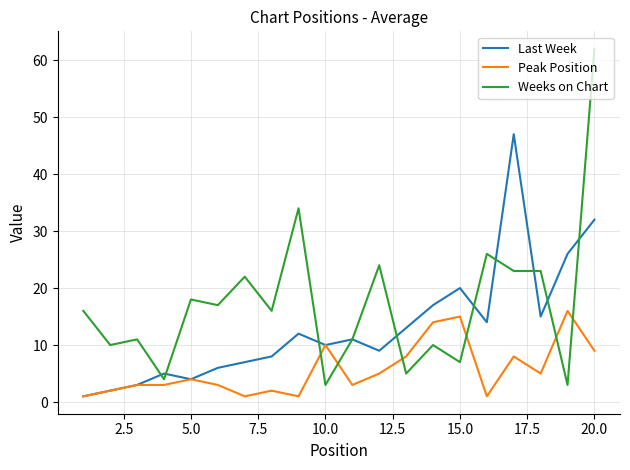

What are all the series names shown in the legend?

Last Week, Peak Position, Weeks on Chart